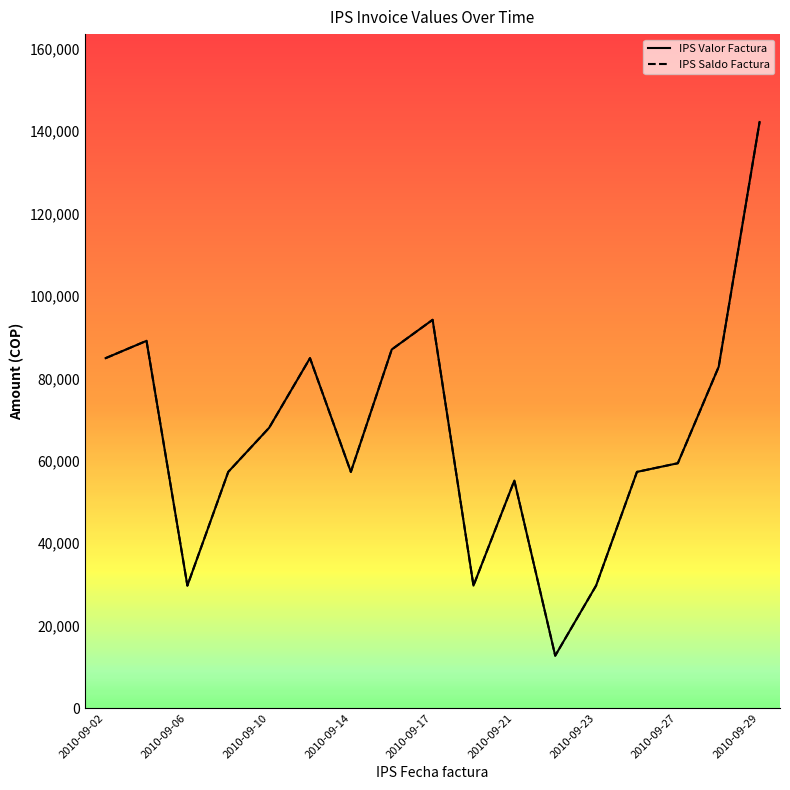

Does the chart have visible grid lines?

No